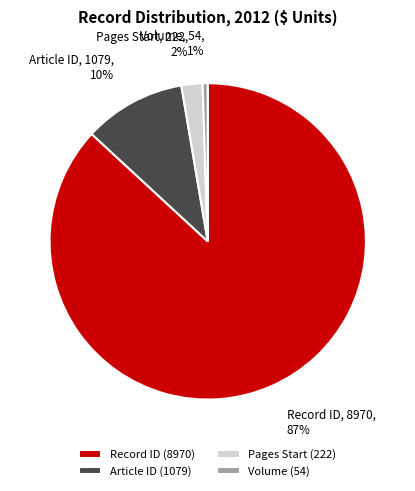

Rank the categories by value from lowest to highest.

Volume (54), Pages Start (222), Article ID (1079), Record ID (8970)